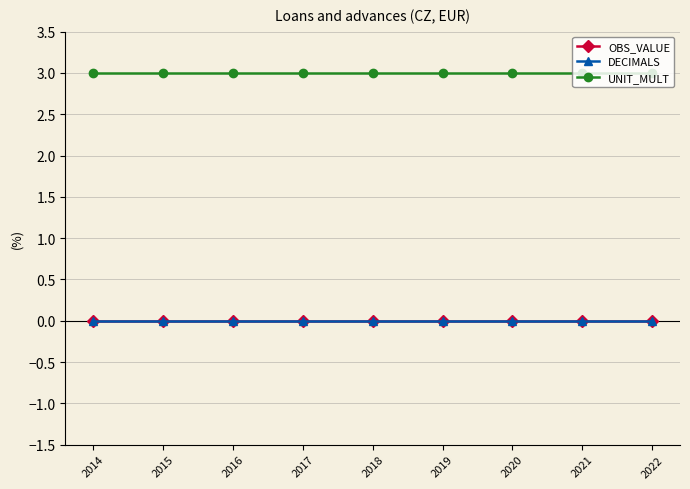

Does the chart have visible grid lines?

Yes